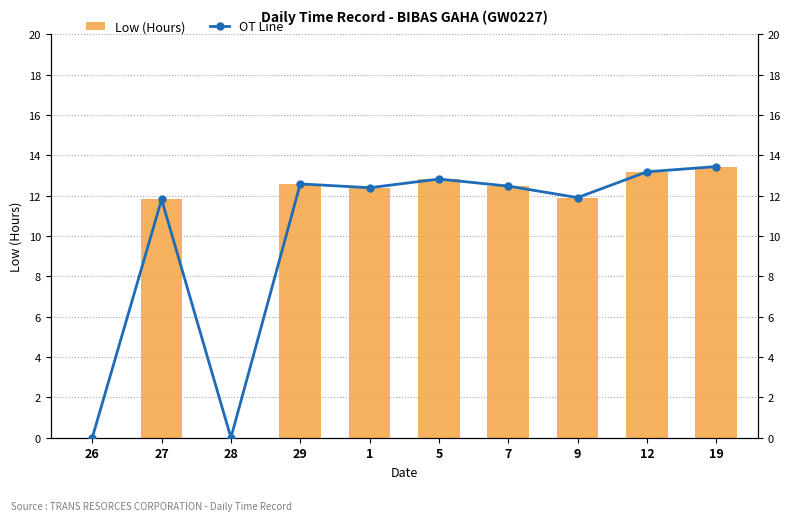

How many data points in OT Line are above 12?

6